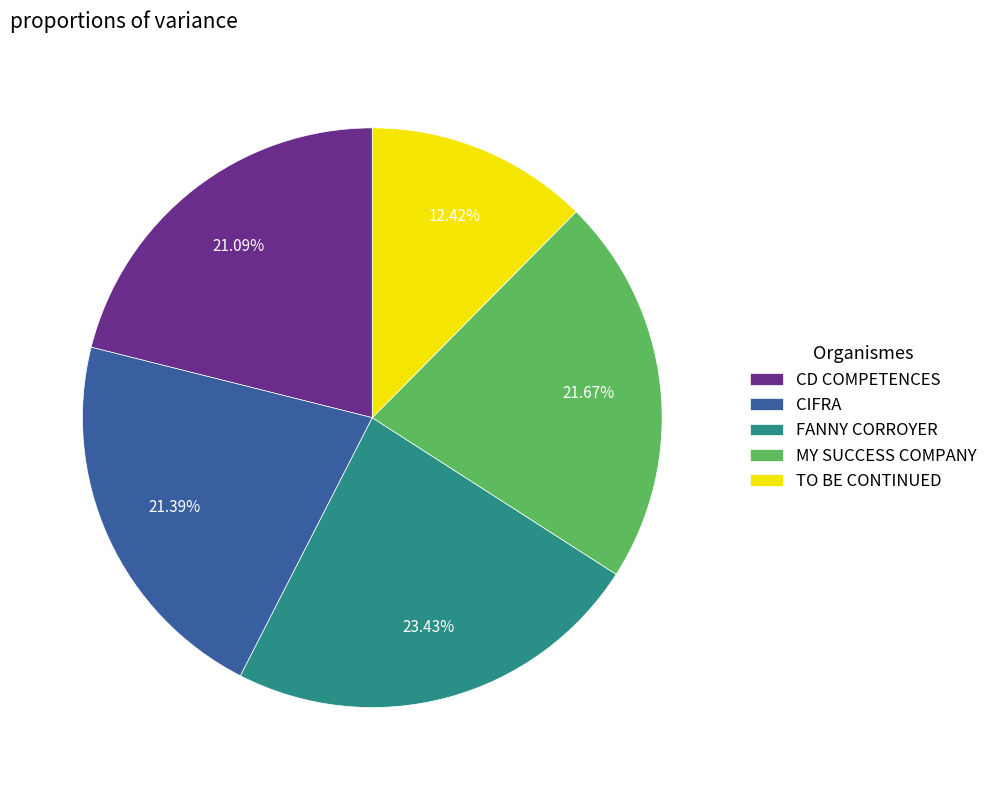

What portion of the pie excludes CIFRA?

78.6%